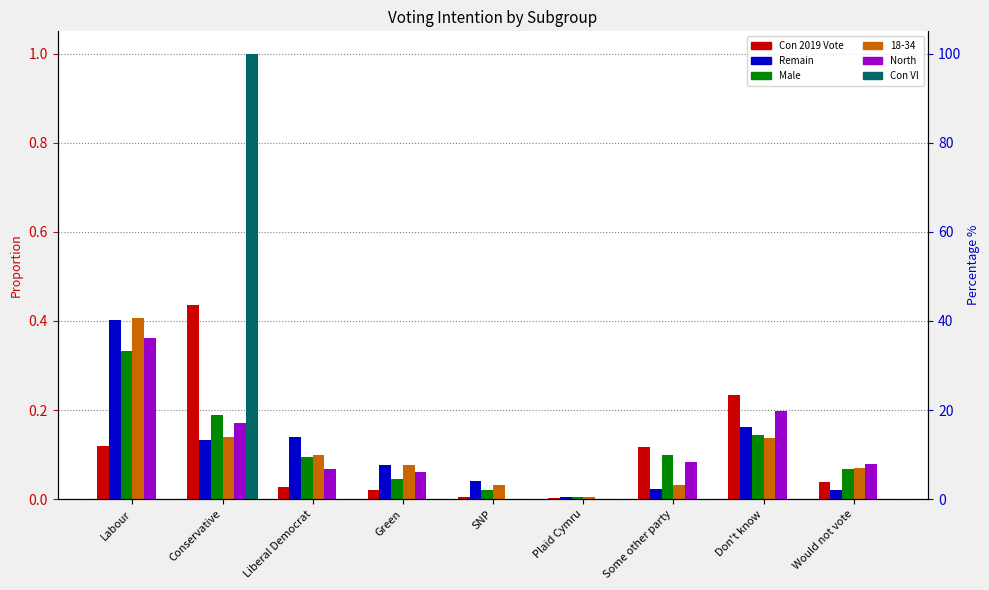

Between Would not vote and SNP, which is larger?

Would not vote